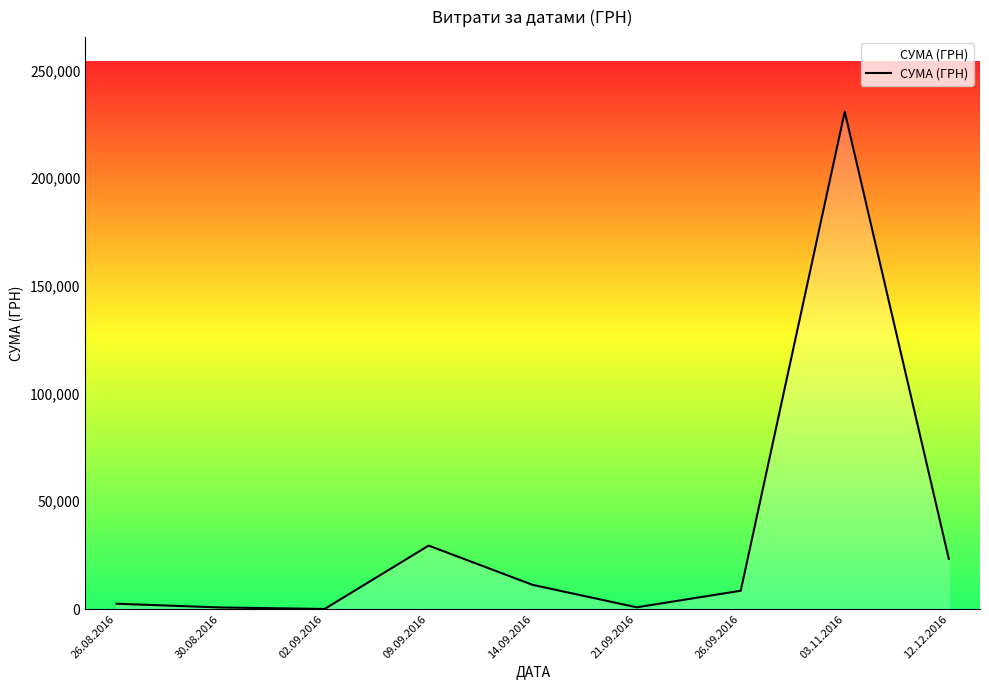

The chart shows a value of 17.4 at 02.09.2016. True or false?

True